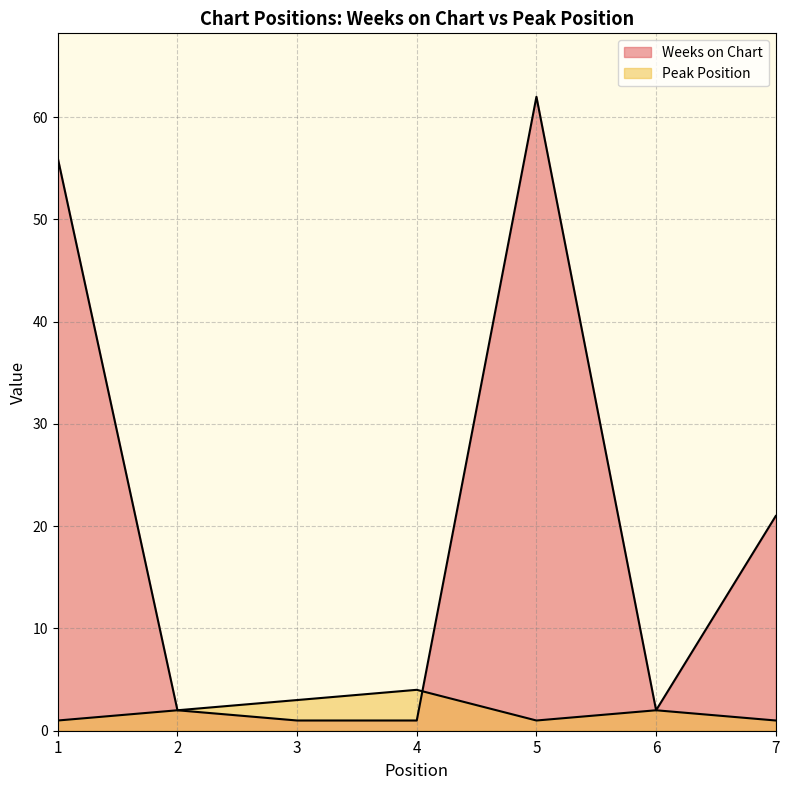

Which has a higher value, 6 or 2?

6